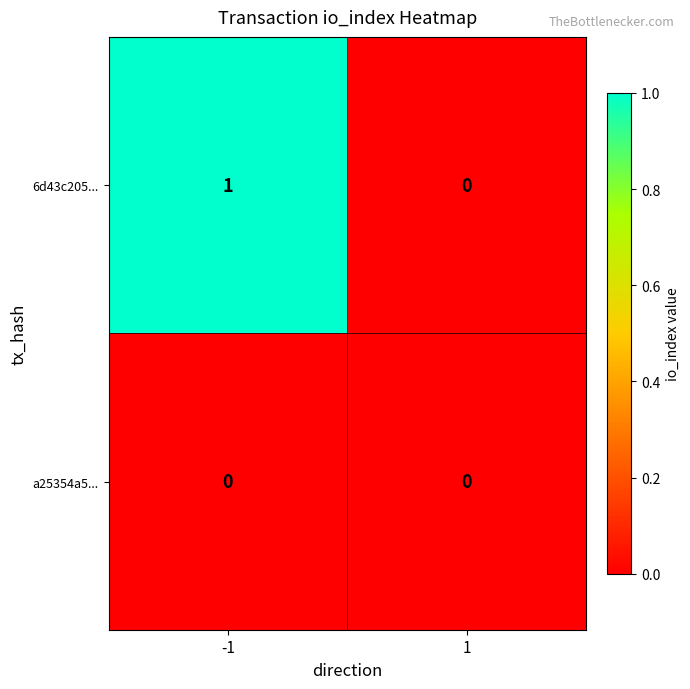

Which series has the largest total across all categories?

6d43c205...